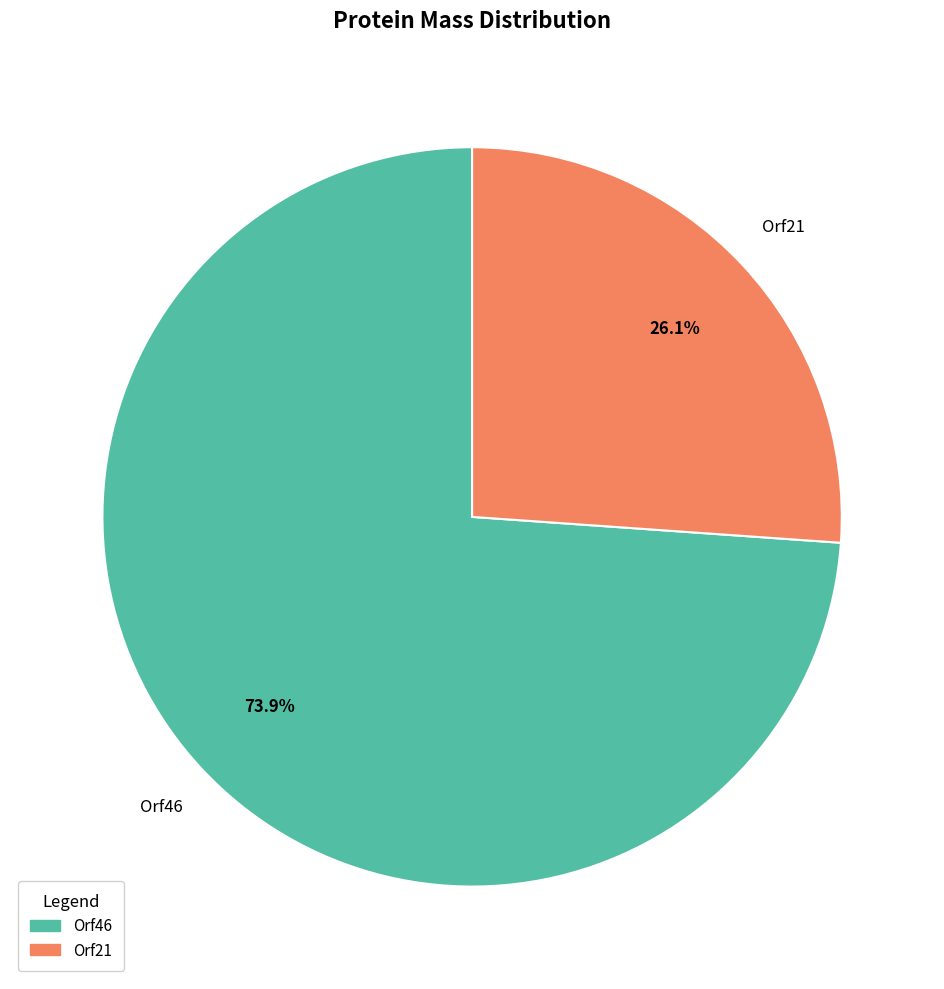

How many segments does this pie chart have?

2